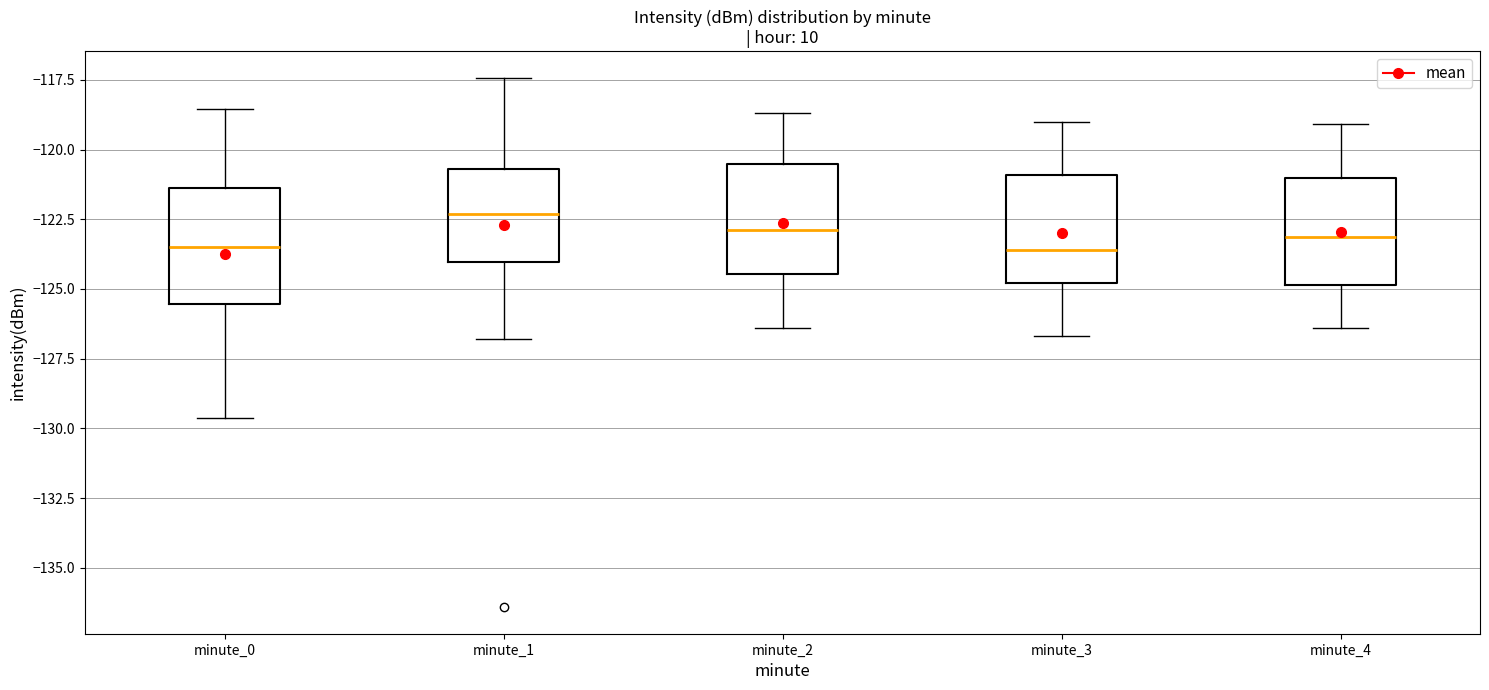

Reading left to right, read every box against the y-axis: the position of its median line, the range the box covers, and the ends of its whiskers. The values are not printed on the chart, so give them approximately, as read against the axis.

minute_0: median -123.5, box -125.5 to -121.5, whiskers -129.5 to -118.5
minute_1: median -122.5, box -124.0 to -120.5, whiskers -127.0 to -117.5
minute_2: median -123.0, box -124.5 to -120.5, whiskers -126.5 to -118.5
minute_3: median -123.5, box -125.0 to -121.0, whiskers -126.5 to -119.0
minute_4: median -123.0, box -125.0 to -121.0, whiskers -126.5 to -119.0